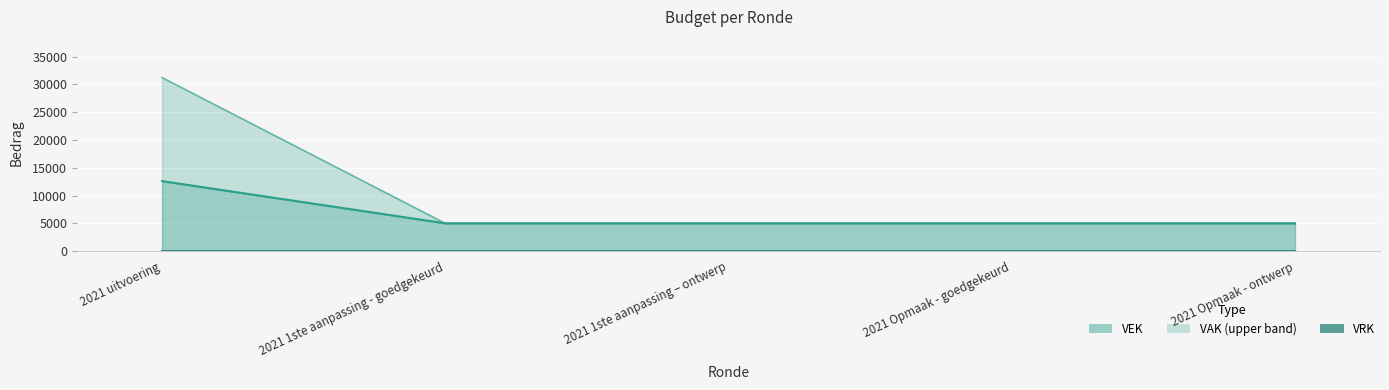

What value does the VEK series have at 2021 Opmaak - goedgekeurd, to the nearest 100?

5000